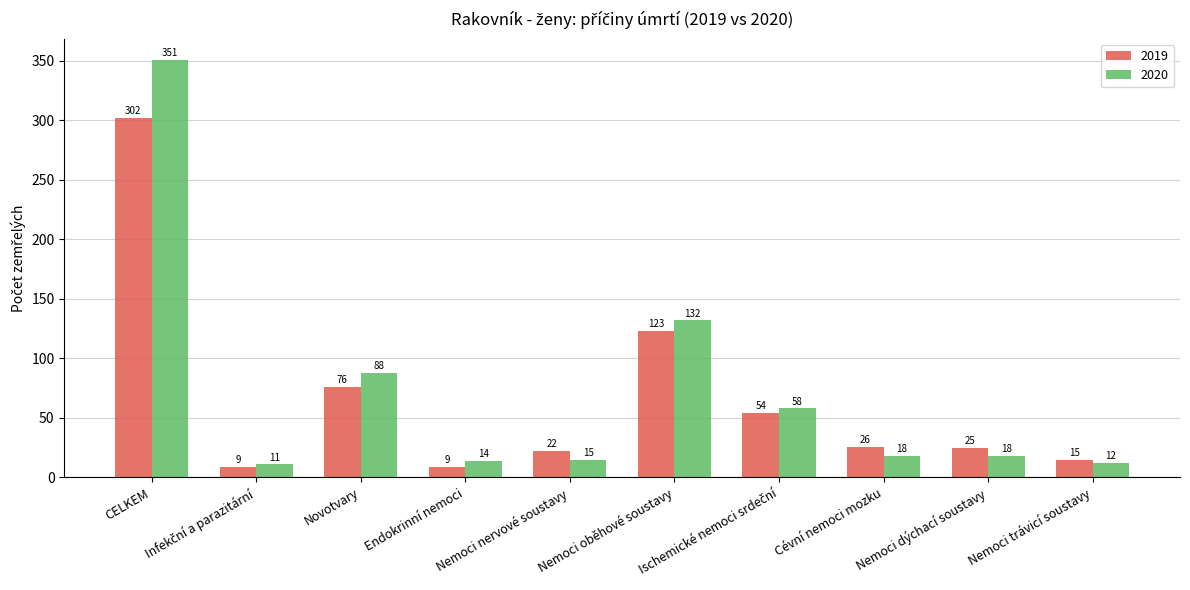

Which category has the highest value across all series?

CELKEM